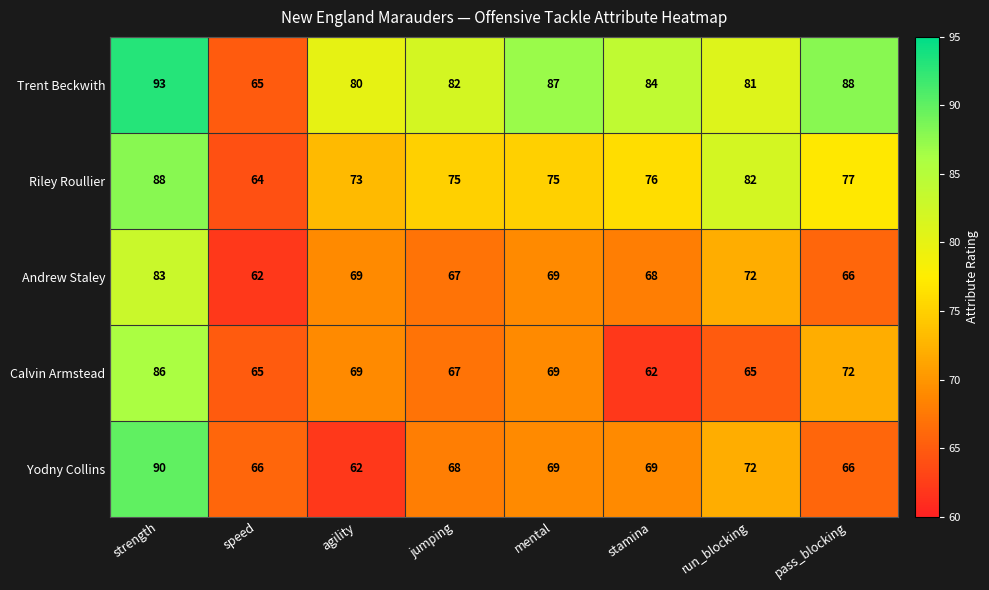

Rank the series at strength from lowest to highest value.

Andrew Staley, Calvin Armstead, Riley Roullier, Yodny Collins, Trent Beckwith